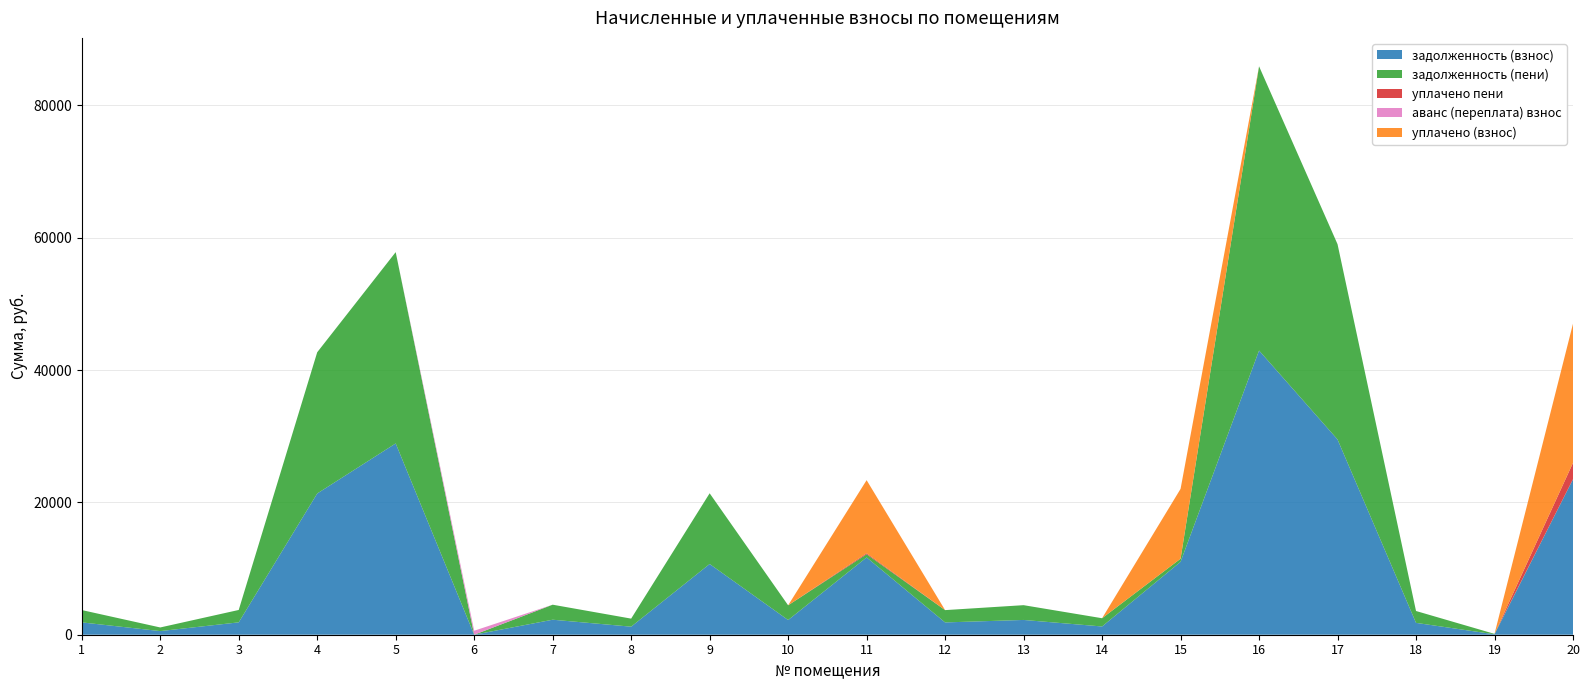

Reading left to right, what are all the values shown in this chart?

задолженность (взнос): 1=1864.2	2=549.1	3=1870.6	4=21342.9	5=28909.0	6=0.0	7=2268.7	8=1216.9	9=10687.5	10=2223.4	11=11679.0	12=1859.3	13=2233.1	14=1246.0	15=11020.7	16=42950.6	17=29509.8	18=1792.9	19=63.5	20=23502.7
задолженность (пени): 1=1864.2	2=549.1	3=1870.6	4=21342.9	5=28909.0	6=0.0	7=2268.7	8=1216.9	9=10687.5	10=2223.4	11=479.4	12=1859.3	13=2233.1	14=1246.0	15=465.1	16=42950.6	17=29509.8	18=1792.9	19=63.5	20=0.0
уплачено пени: 1=0.0	2=0.0	3=0.0	4=0.0	5=0.0	6=0.0	7=0.0	8=0.0	9=0.0	10=0.0	11=152.2	12=0.0	13=0.0	14=0.0	15=0.0	16=0.0	17=0.0	18=0.0	19=0.0	20=2472.2
аванс (переплата) взнос: 1=0.0	2=0.0	3=0.0	4=0.0	5=0.0	6=603.0	7=0.0	8=0.0	9=0.0	10=0.0	11=0.0	12=0.0	13=0.0	14=0.0	15=0.0	16=0.0	17=0.0	18=0.0	19=0.0	20=0.0
уплачено (взнос): 1=0.0	2=0.0	3=0.0	4=0.0	5=0.0	6=0.0	7=0.0	8=0.0	9=0.0	10=0.0	11=11047.4	12=0.0	13=0.0	14=0.0	15=10555.6	16=0.0	17=0.0	18=0.0	19=0.0	20=21030.5